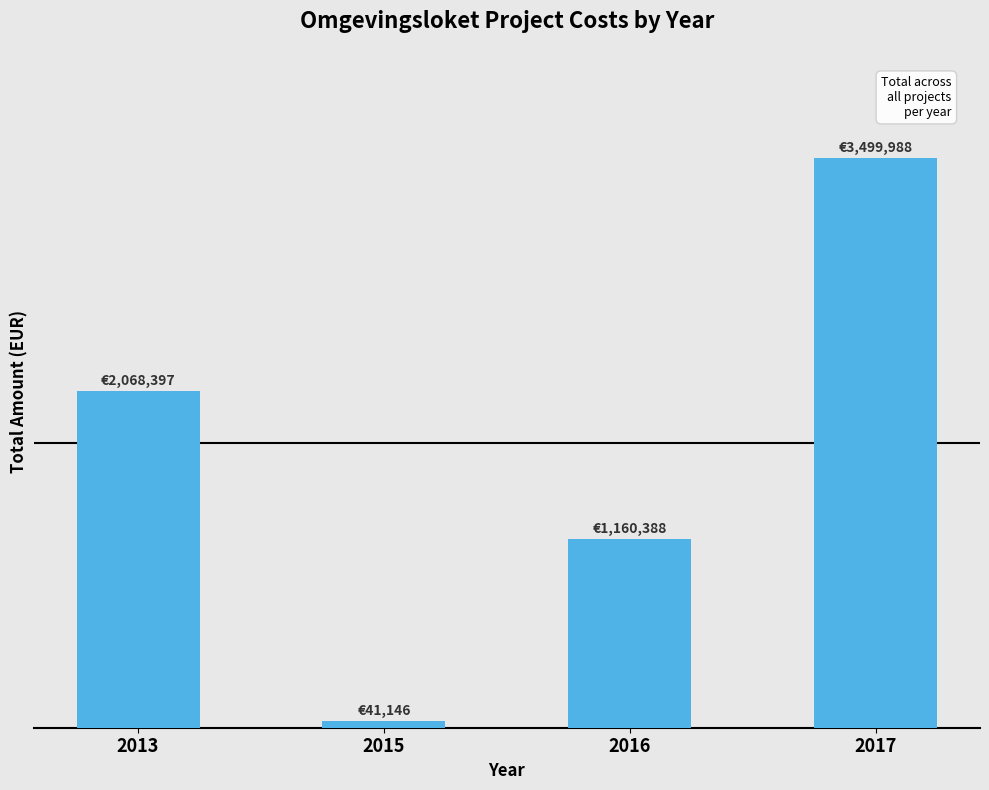

What is the value of the 3rd bar from the left?

1160387.6